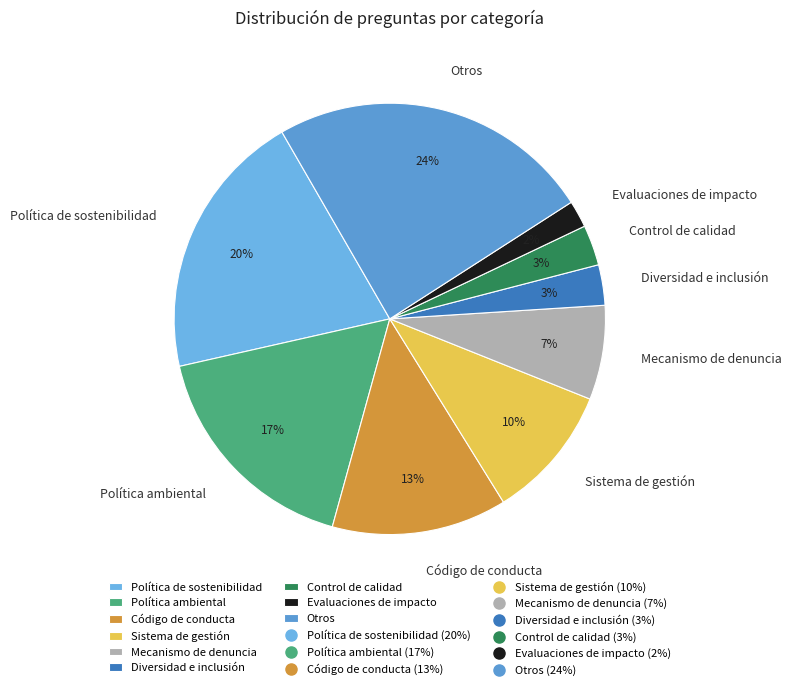

Between Evaluaciones de impacto and Otros, which is larger?

Otros